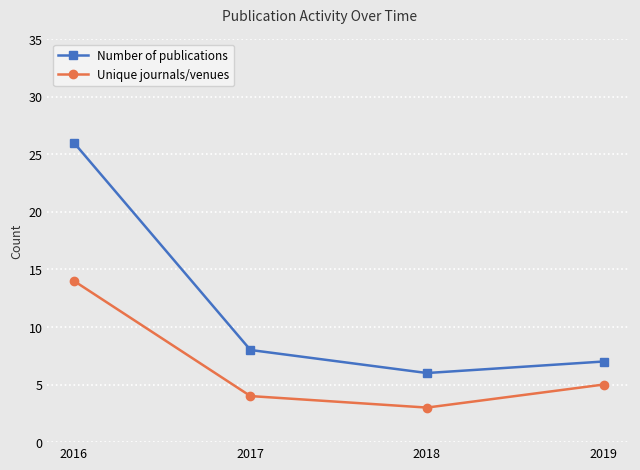

Count the number of data series in this chart.

2